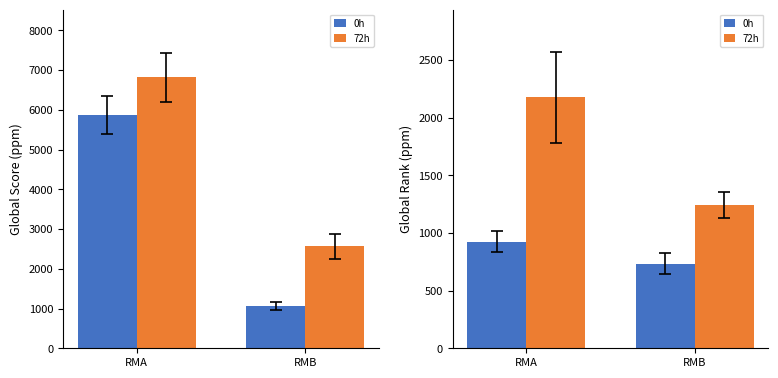

Rank the categories by 0h value from lowest to highest.

RMB, RMA